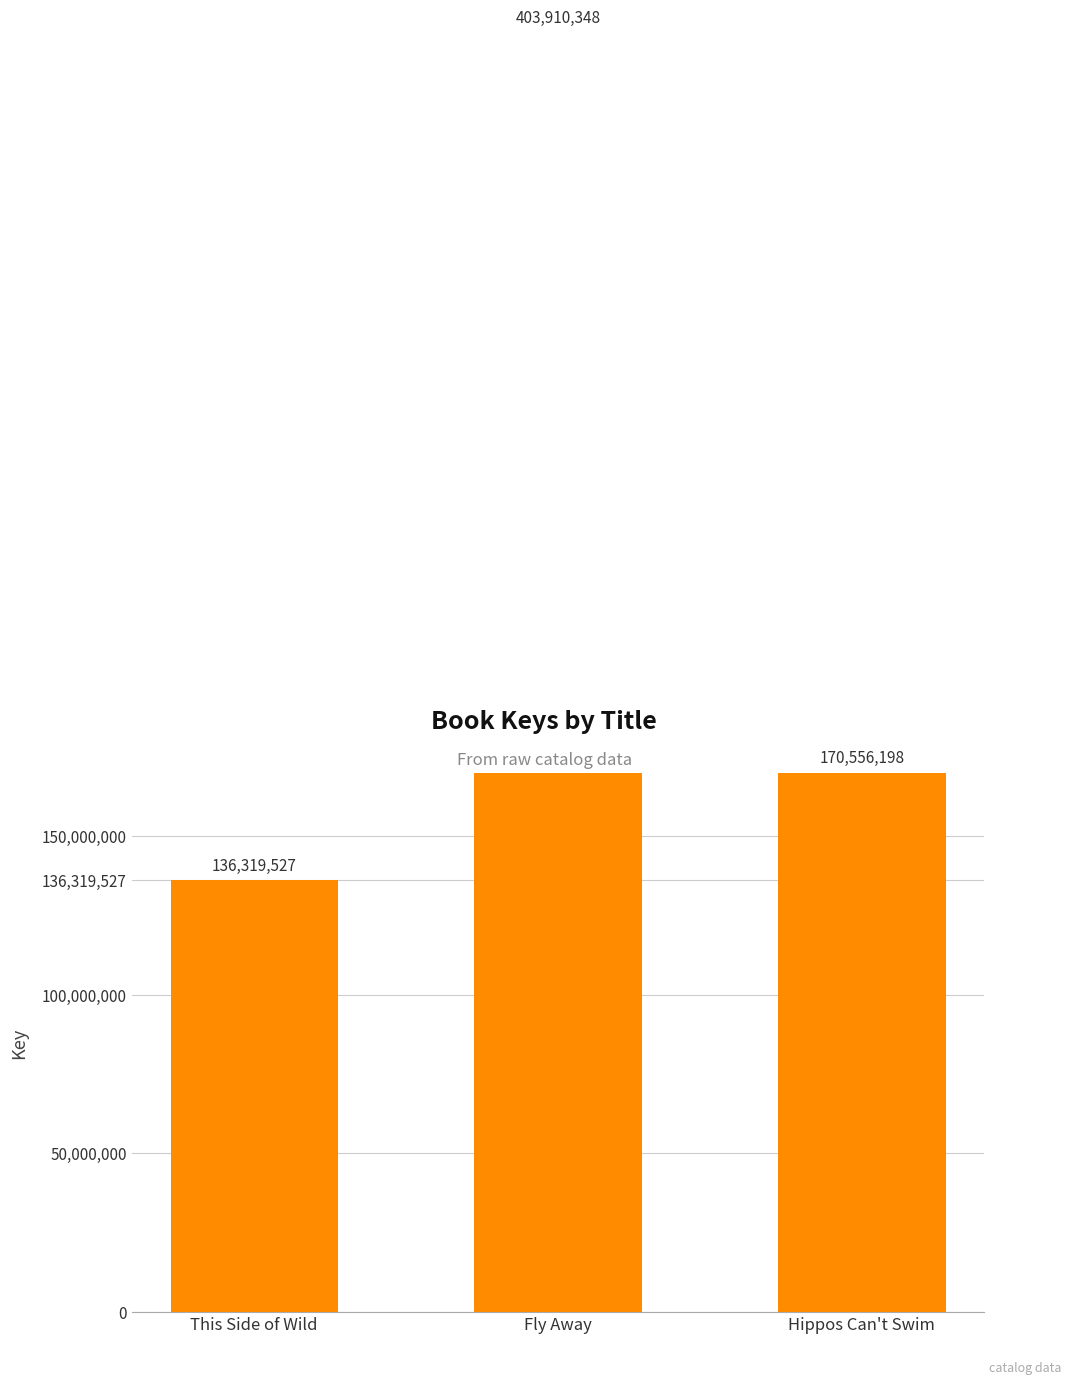

Does the chart contain any negative values?

No